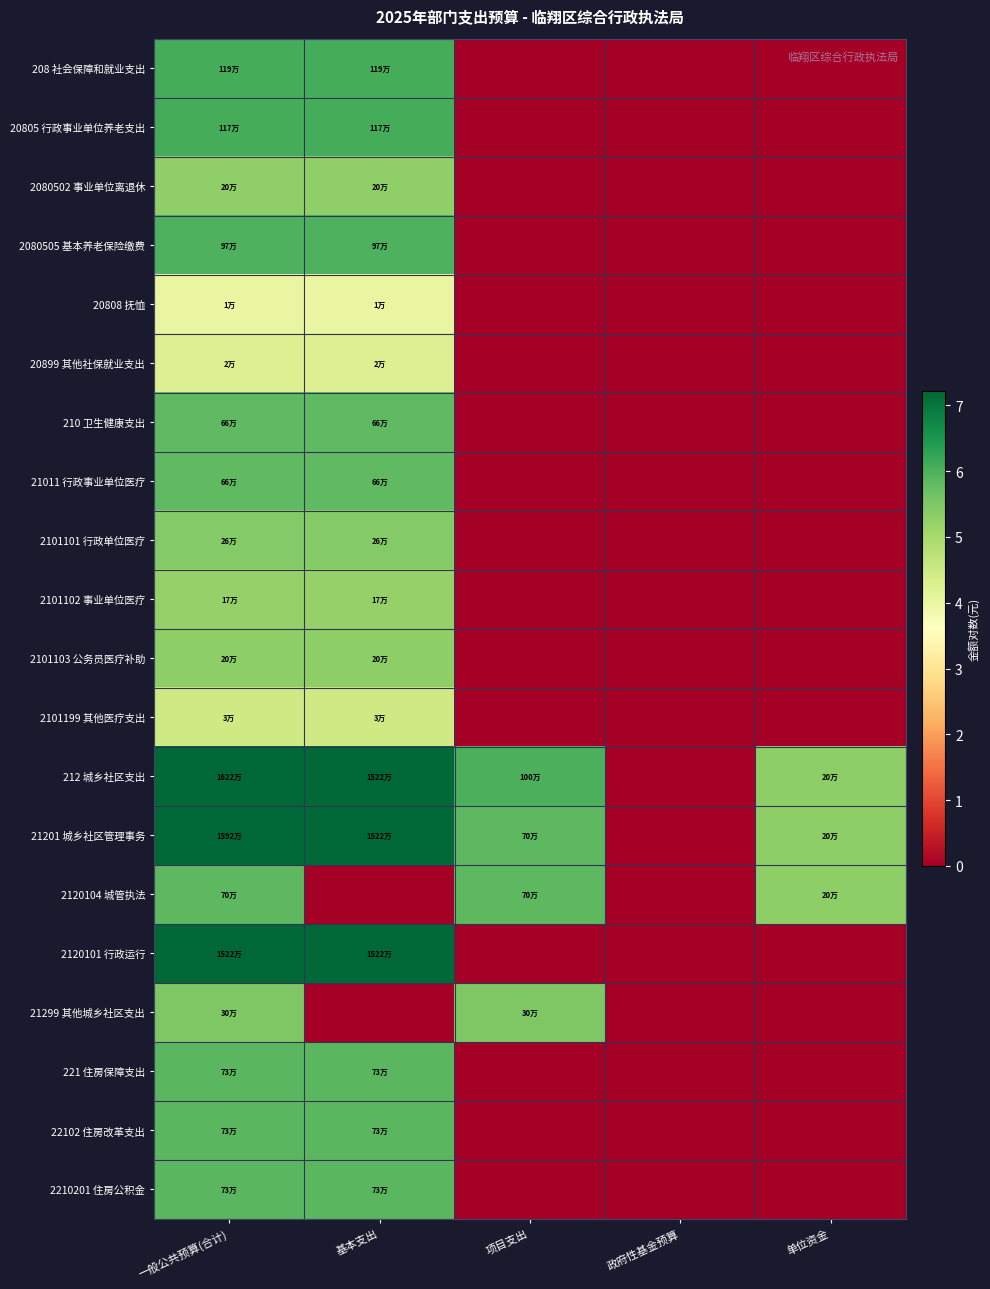

At how many categories does at least one series exceed 0?

4